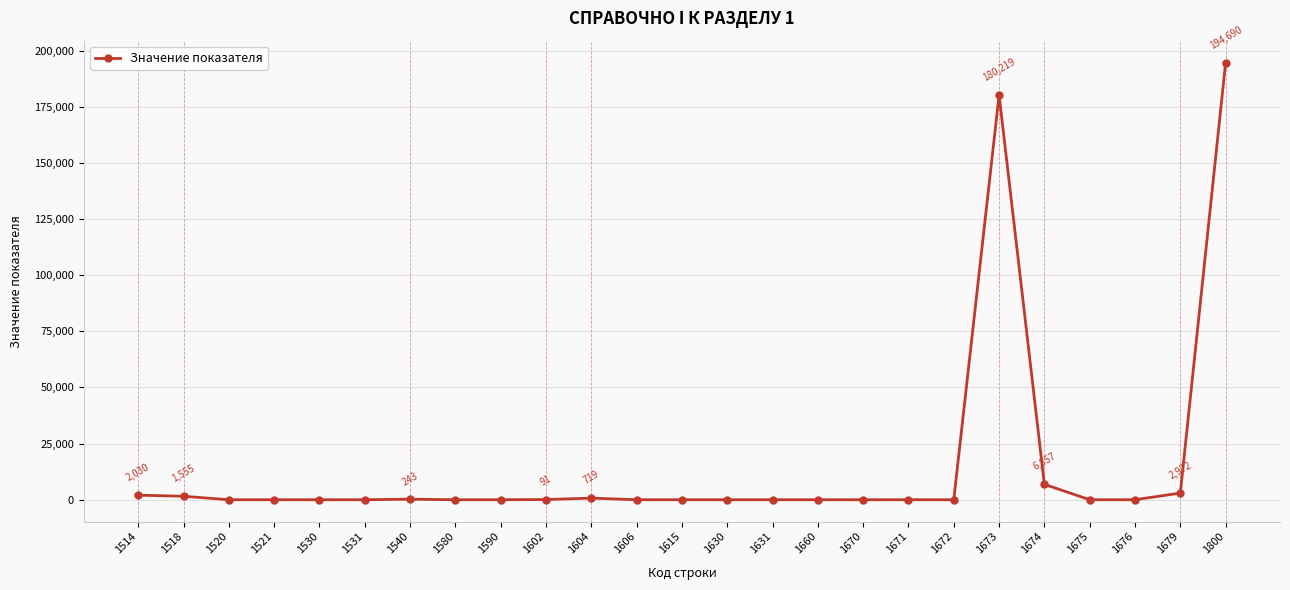

What is the maximum value shown in the chart?

194690